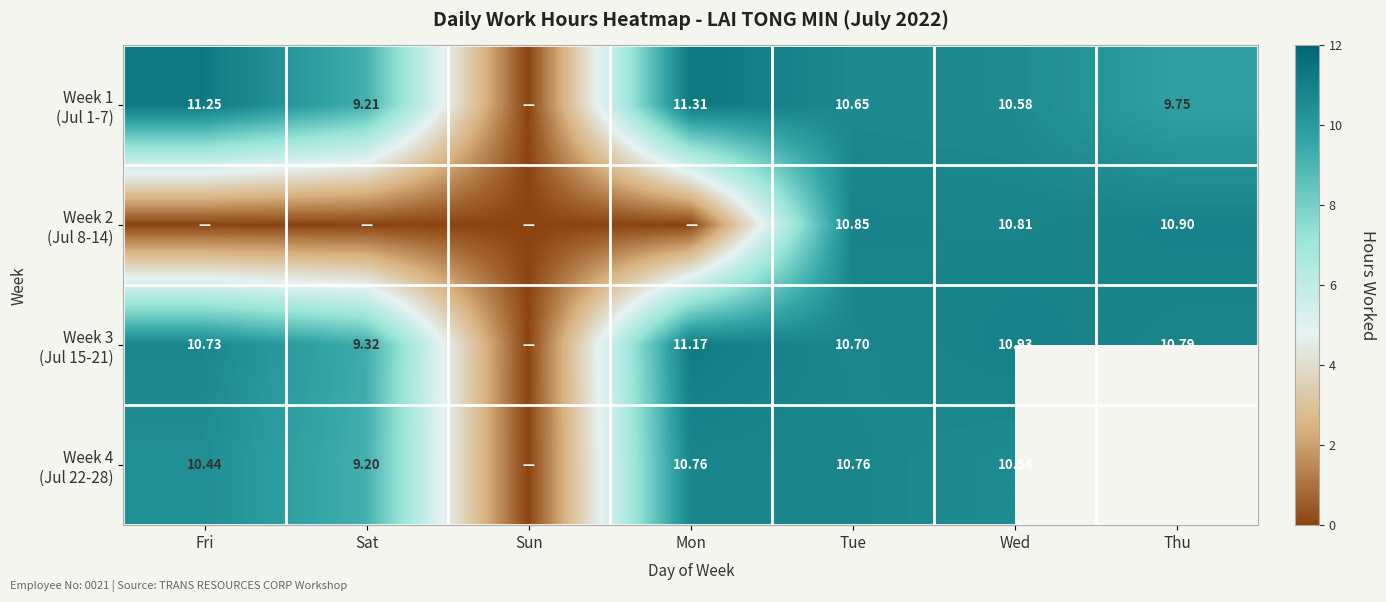

What is the difference between the maximum and minimum values in the Week 3 (Jul 15-21) series?

11.2